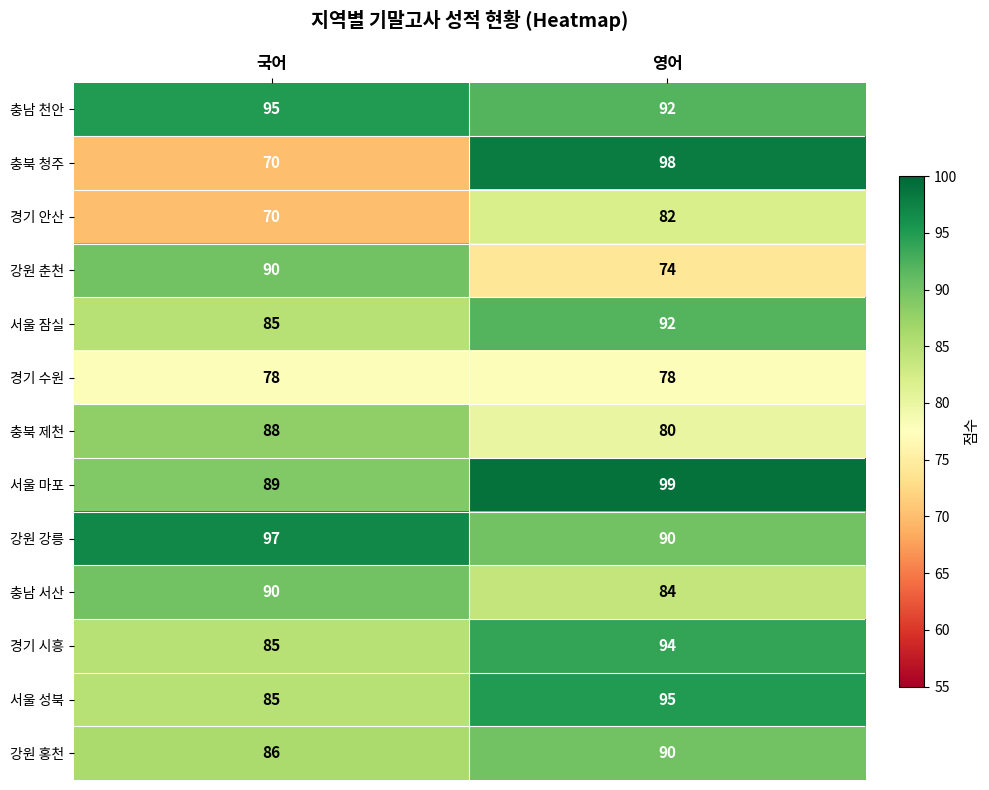

The 강원 홍천 series shows 27 at 영어. True or false?

False